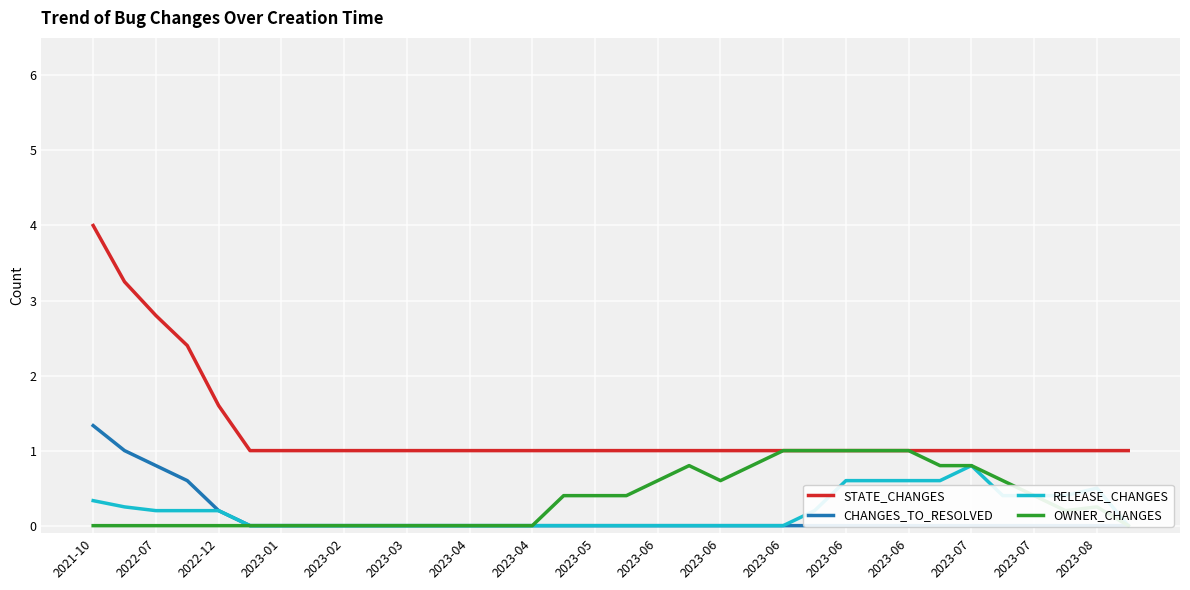

How many lines are shown in the chart?

4